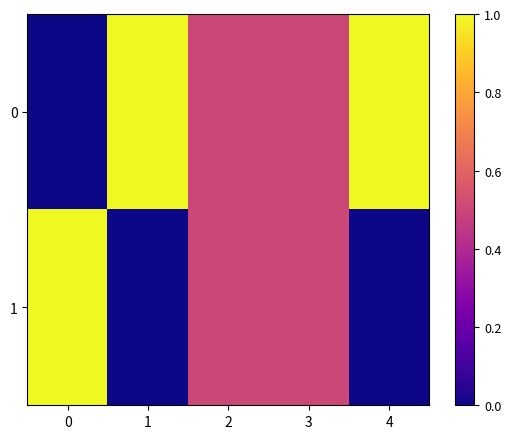

What is the total value across all series at 1?

1.0